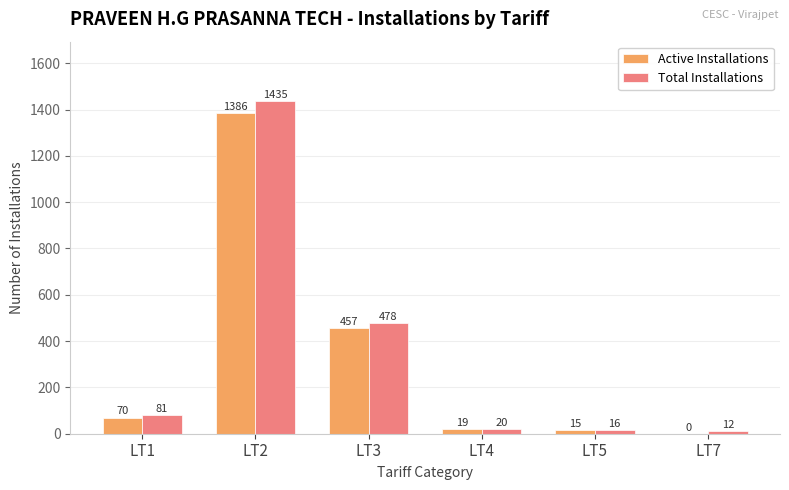

At which label is Total Installations closest to 723?

LT3